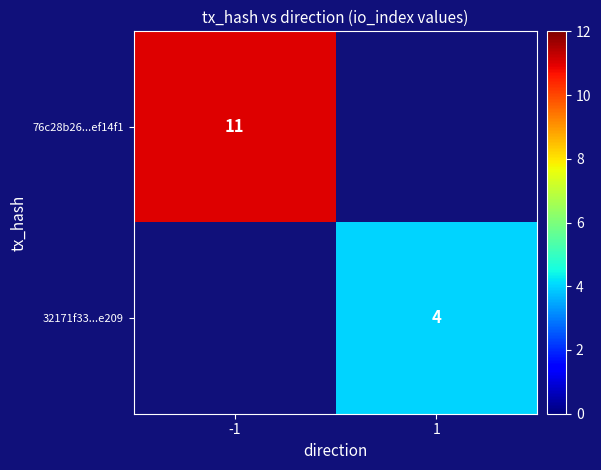

How many data points does each series have?

2